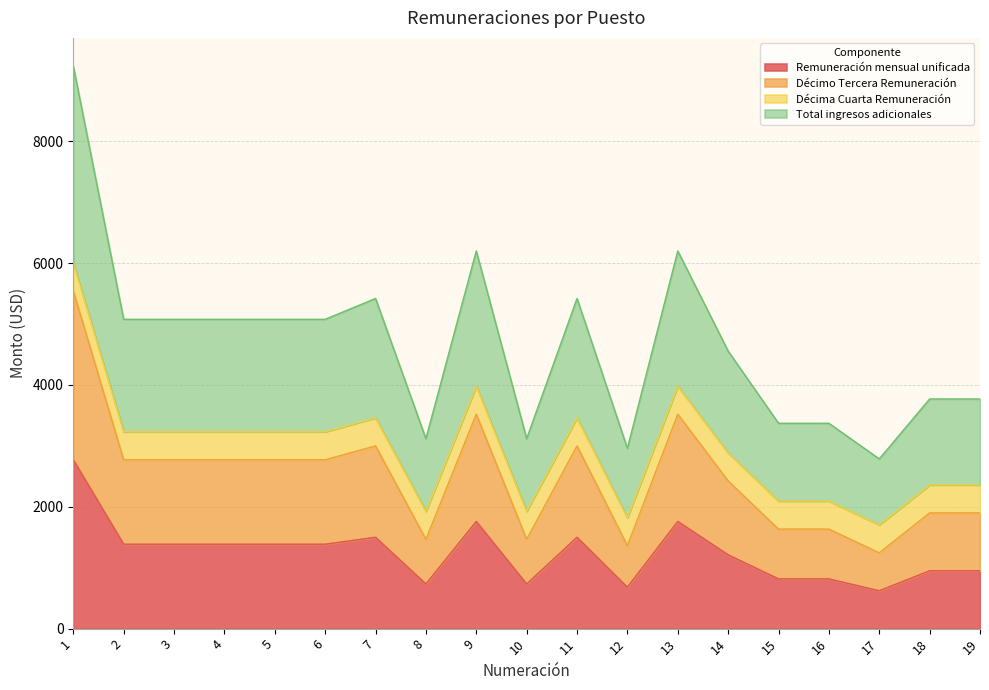

Does the chart display data point markers on the line(s)?

No